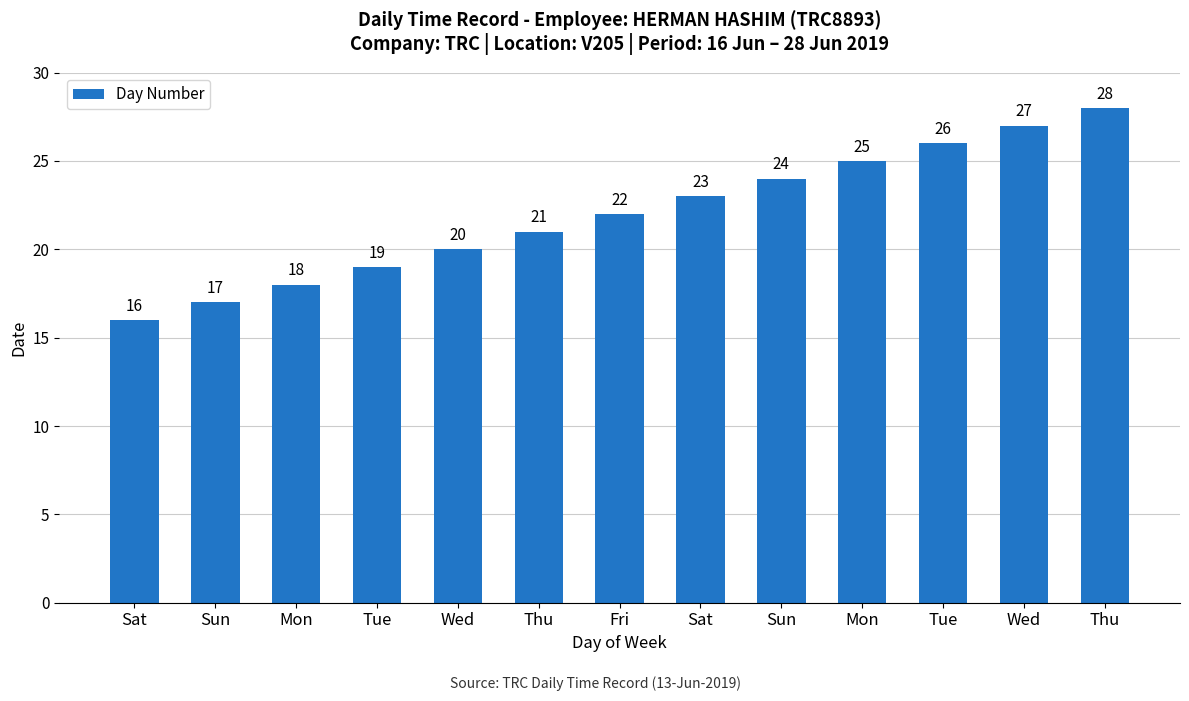

How many bars are there in total?

13